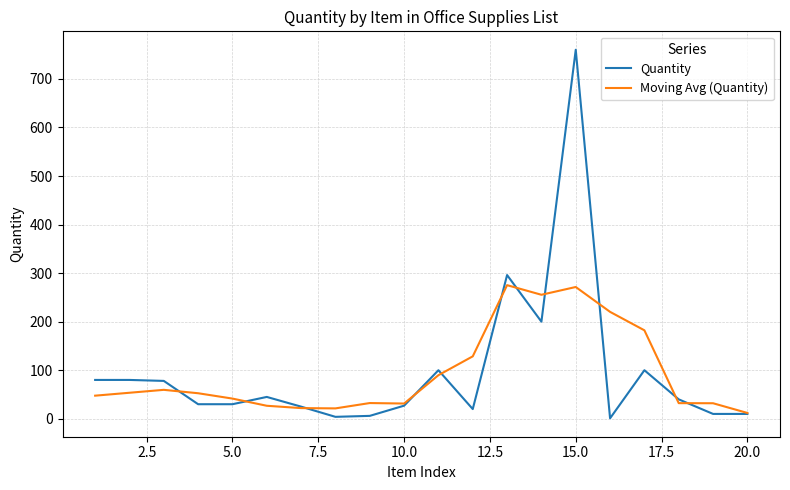

Rank the series by their maximum value, from lowest to highest.

Moving Avg (Quantity), Quantity